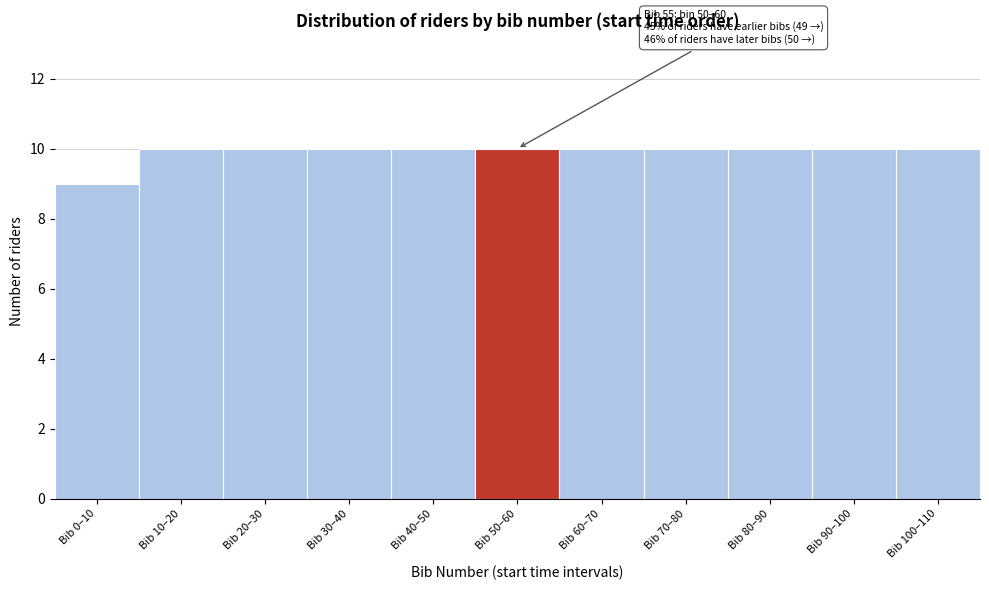

Reading right to left, extract all data points from this chart.

Bib 100–110=10	Bib 90–100=10	Bib 80–90=10	Bib 70–80=10	Bib 60–70=10	Bib 50–60=10	Bib 40–50=10	Bib 30–40=10	Bib 20–30=10	Bib 10–20=10	Bib 0–10=9